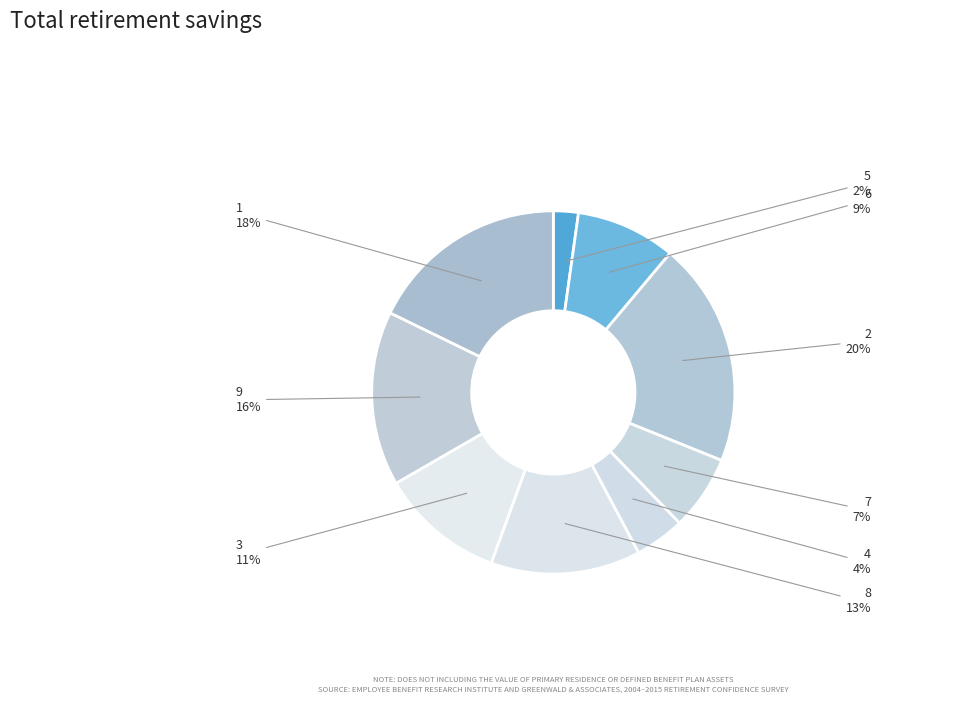

To the nearest percent, what percentage of the pie is 2?

20%